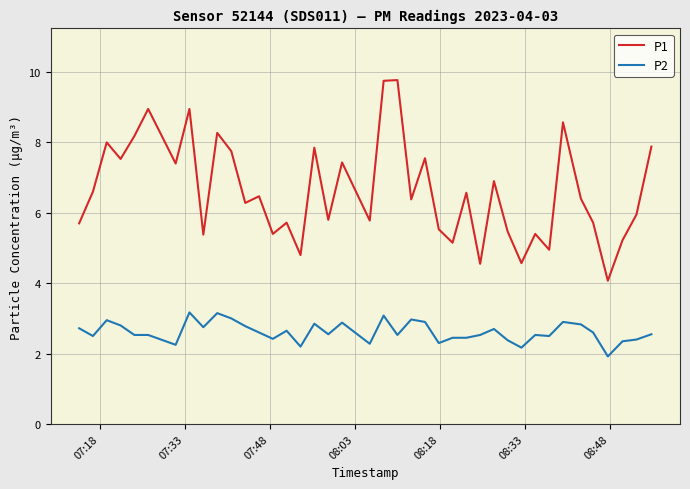

At how many categories does at least one series exceed 4?

40